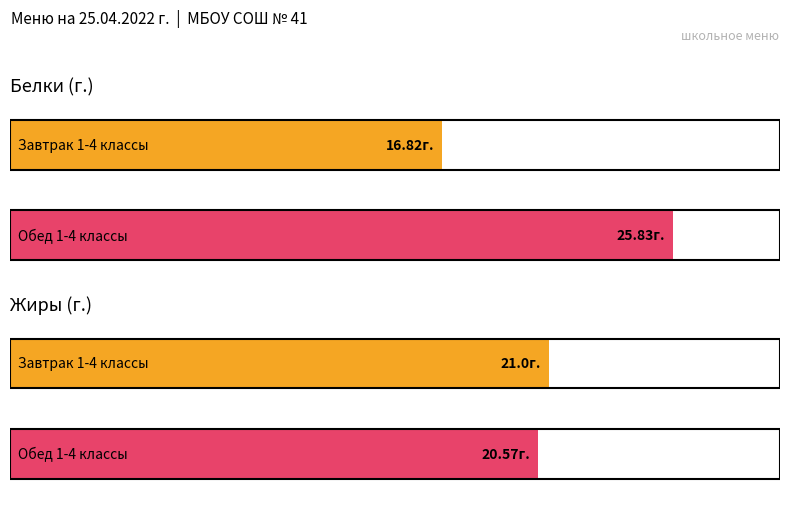

The белки series shows 7.6 at Завтрак 1-4 классы. True or false?

False